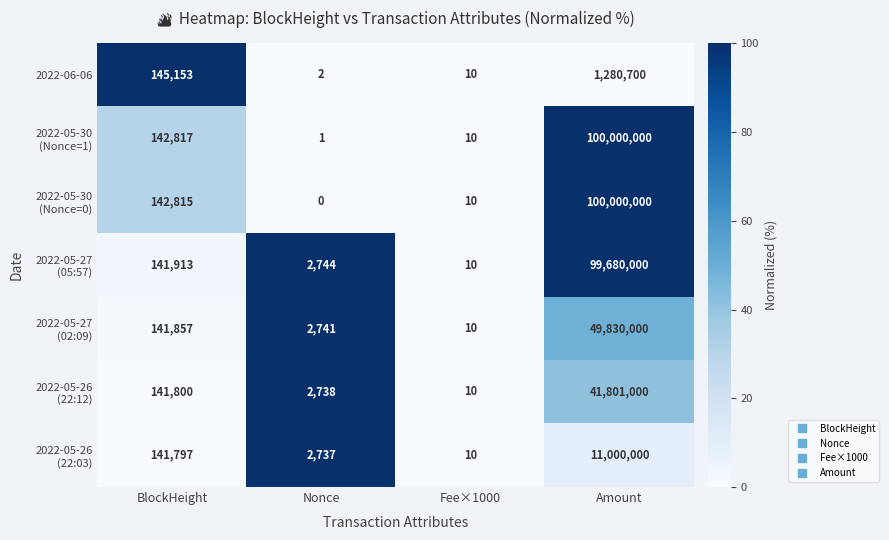

Which category has the highest value across all series?

Amount